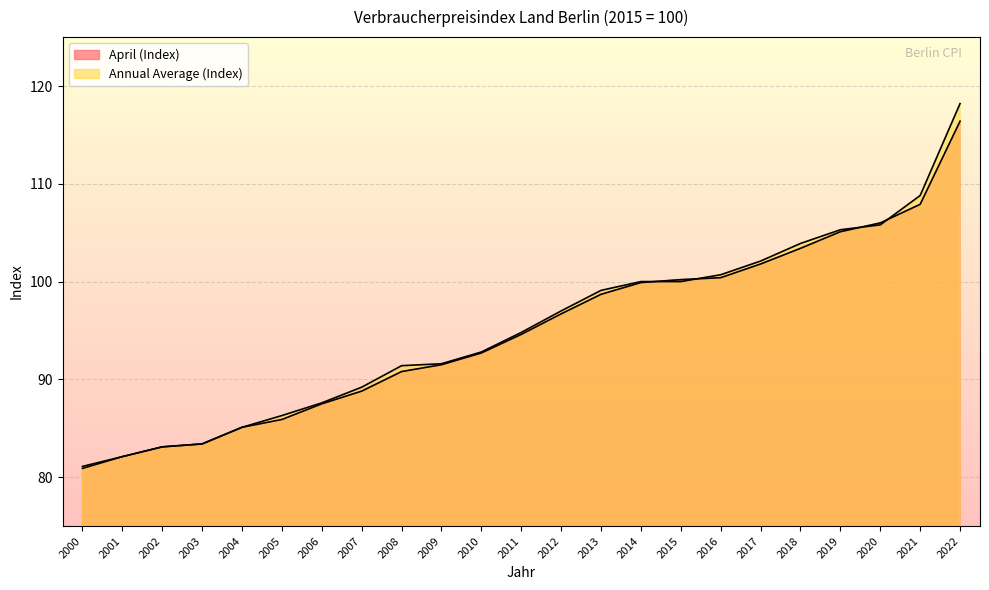

What is the minimum value shown in the chart?

80.9